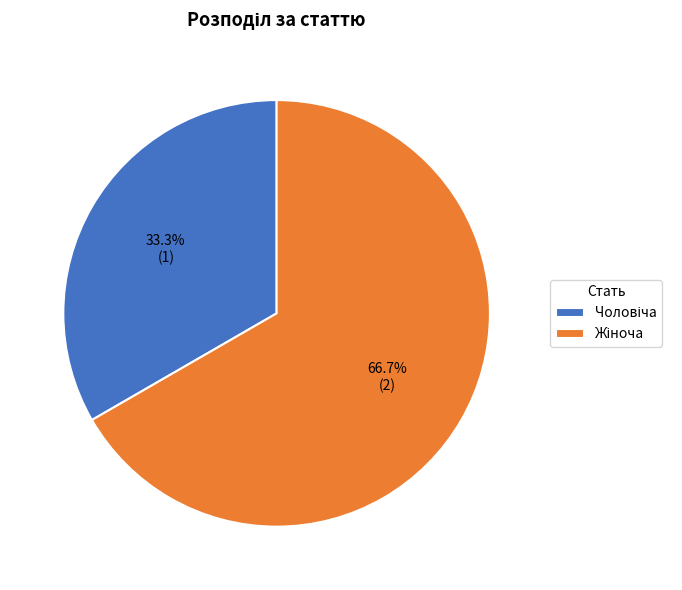

Is there any slice that represents more than half of the pie?

Yes